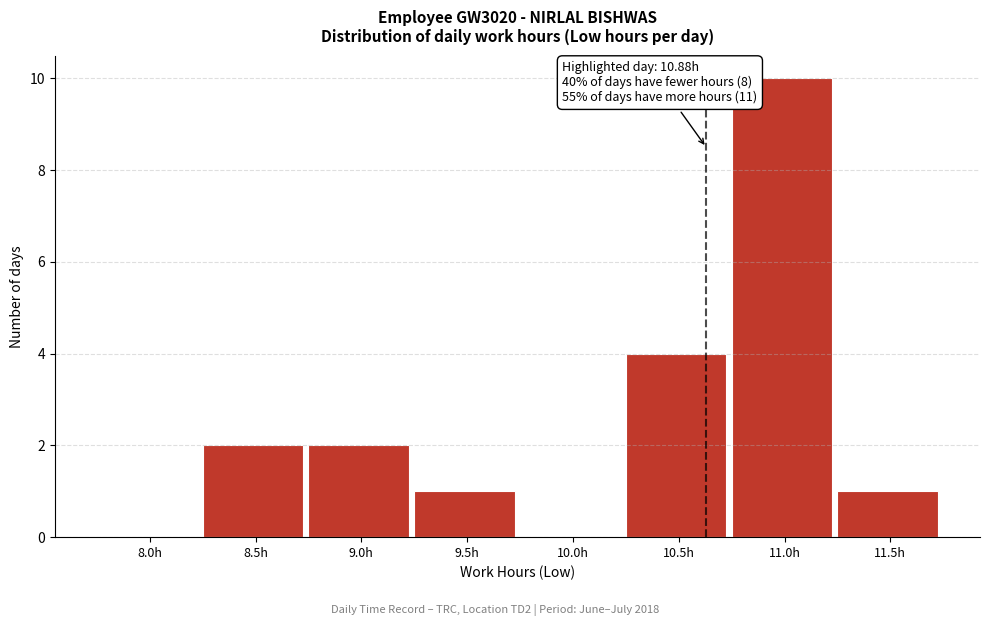

Reading left to right, list all the values displayed in this chart.

8.0h=0	8.5h=2	9.0h=2	9.5h=1	10.0h=0	10.5h=4	11.0h=10	11.5h=1